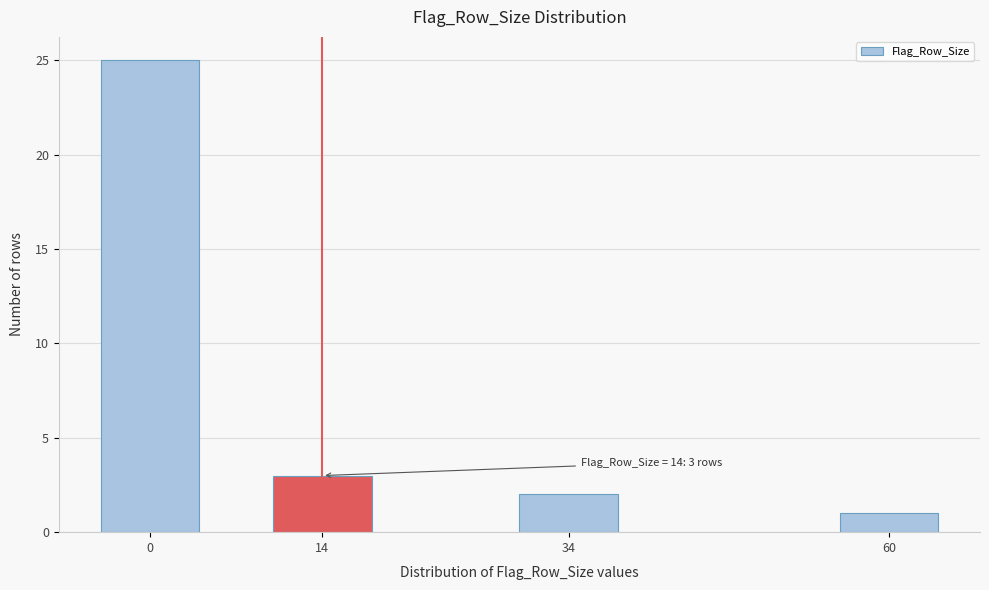

Reading right to left, transcribe all the data shown in this chart.

1	2	3	25